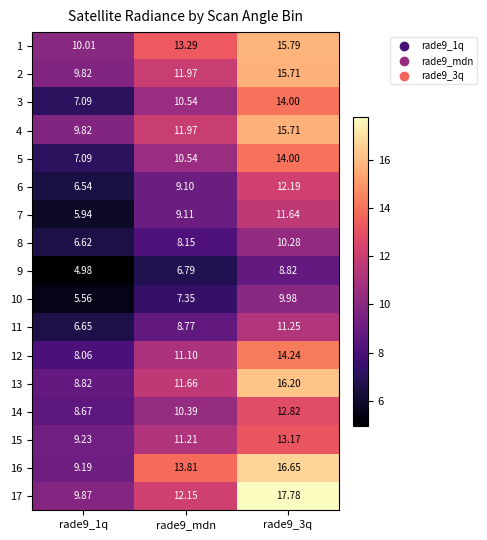

Which series has the largest range (max minus min)?

17